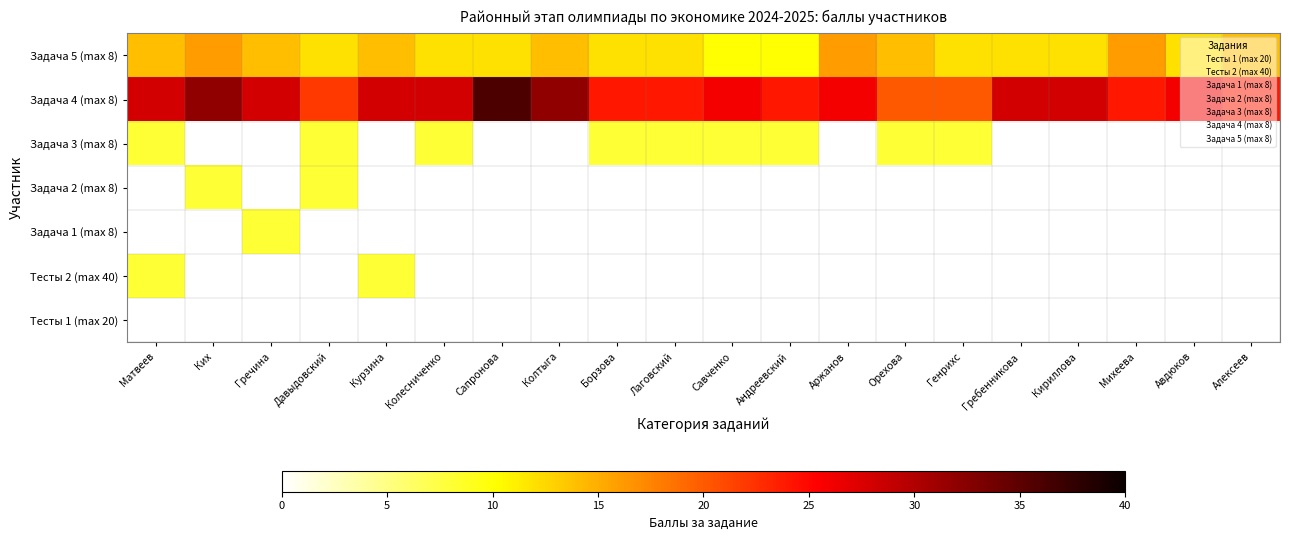

Which series has the widest spread of values?

Задача 4 (max 8)